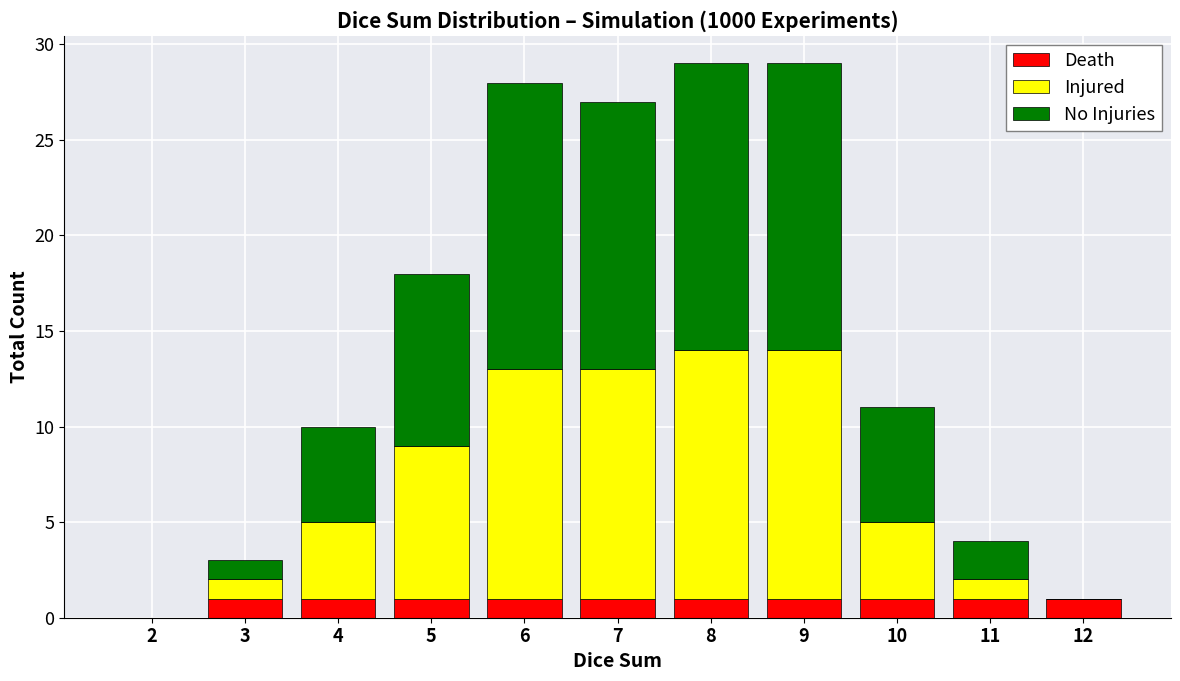

The value of Death at 3 is 1. True or false?

True